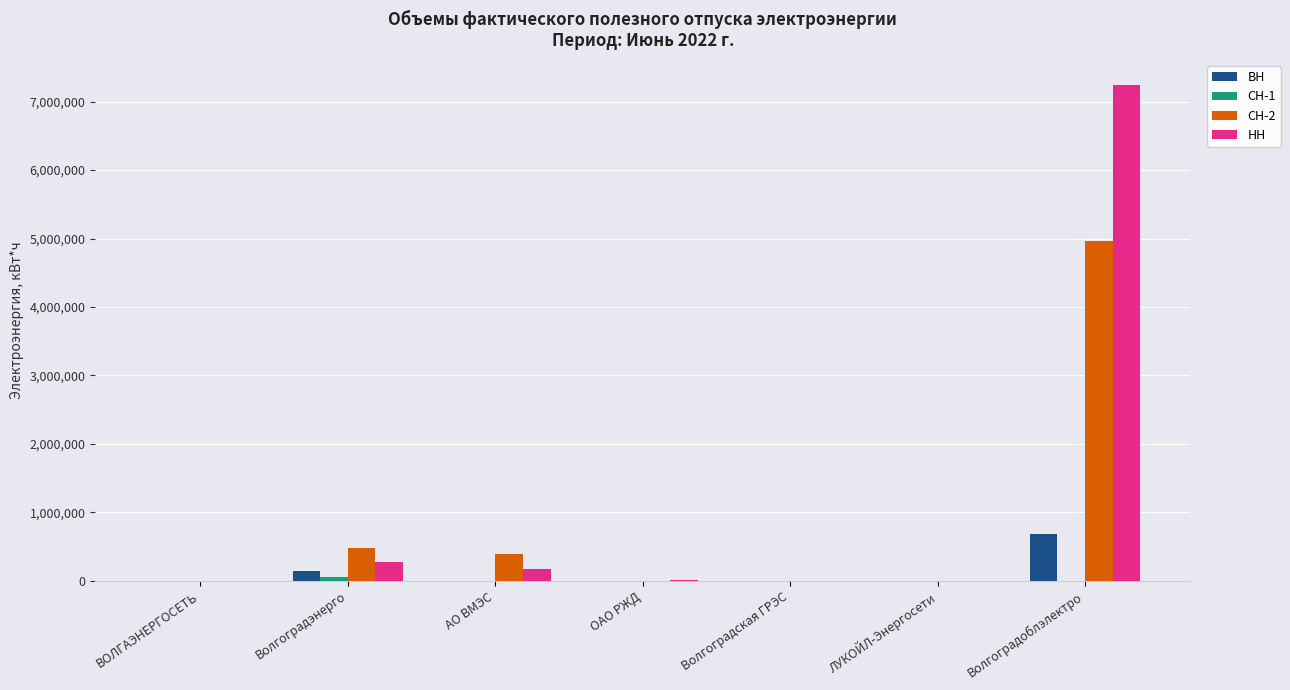

At which category is the sum across all series the highest?

Волгоградоблэлектро